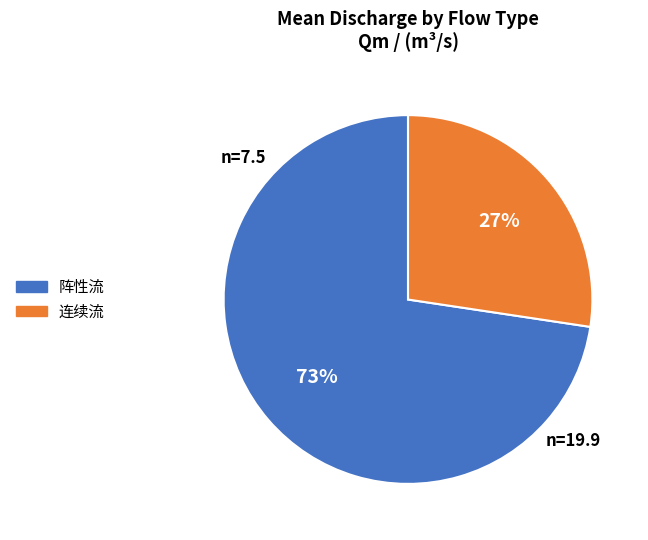

Between 连续流 and 阵性流, which is larger?

阵性流